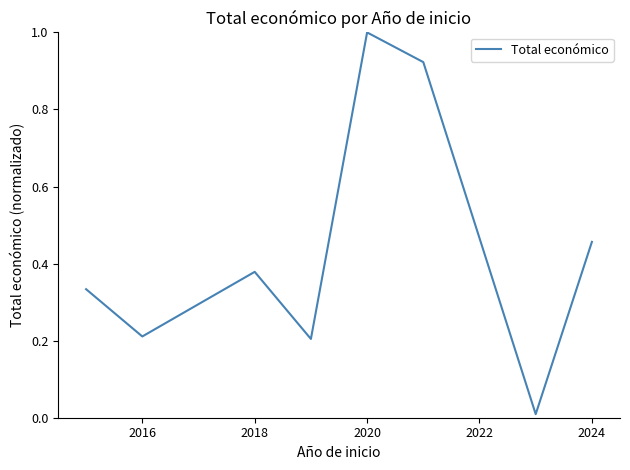

True or false: there are more than 1 points higher than both neighbors.

True